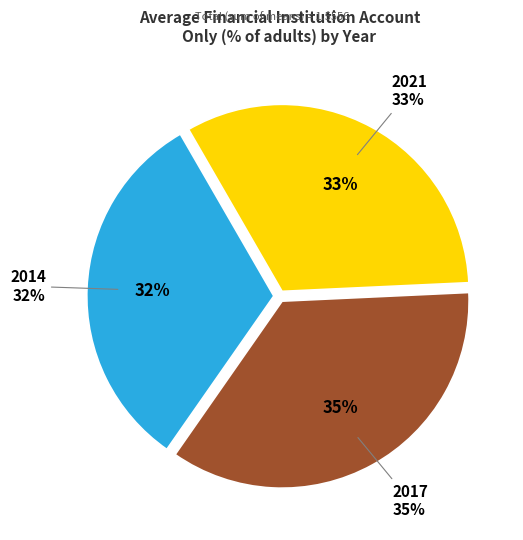

Is there a majority slice in this chart?

No